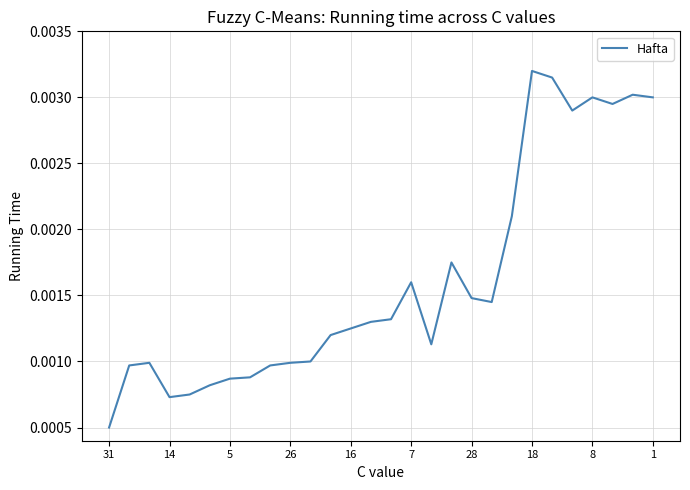

Which category has the lowest value across all series?

31